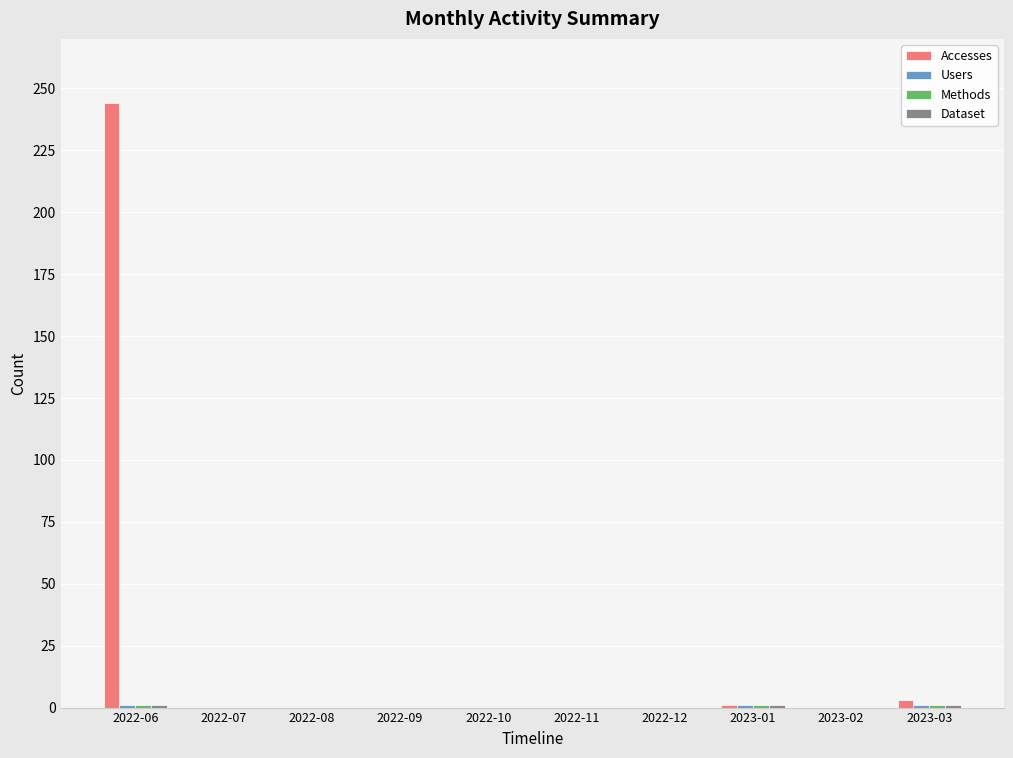

Which category has the highest value across all series?

2022-06